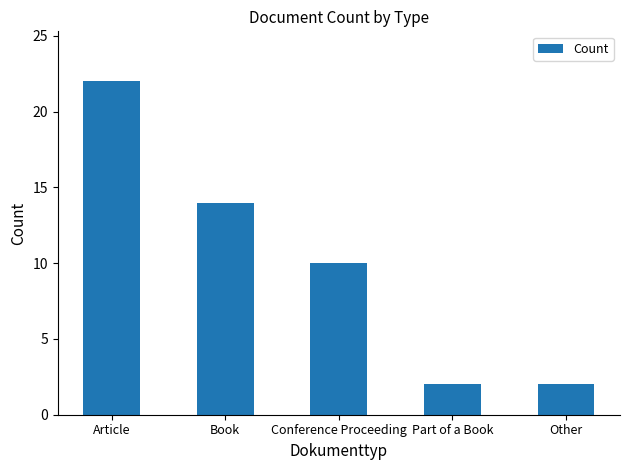

At which category does the chart reach its peak across all series?

Article